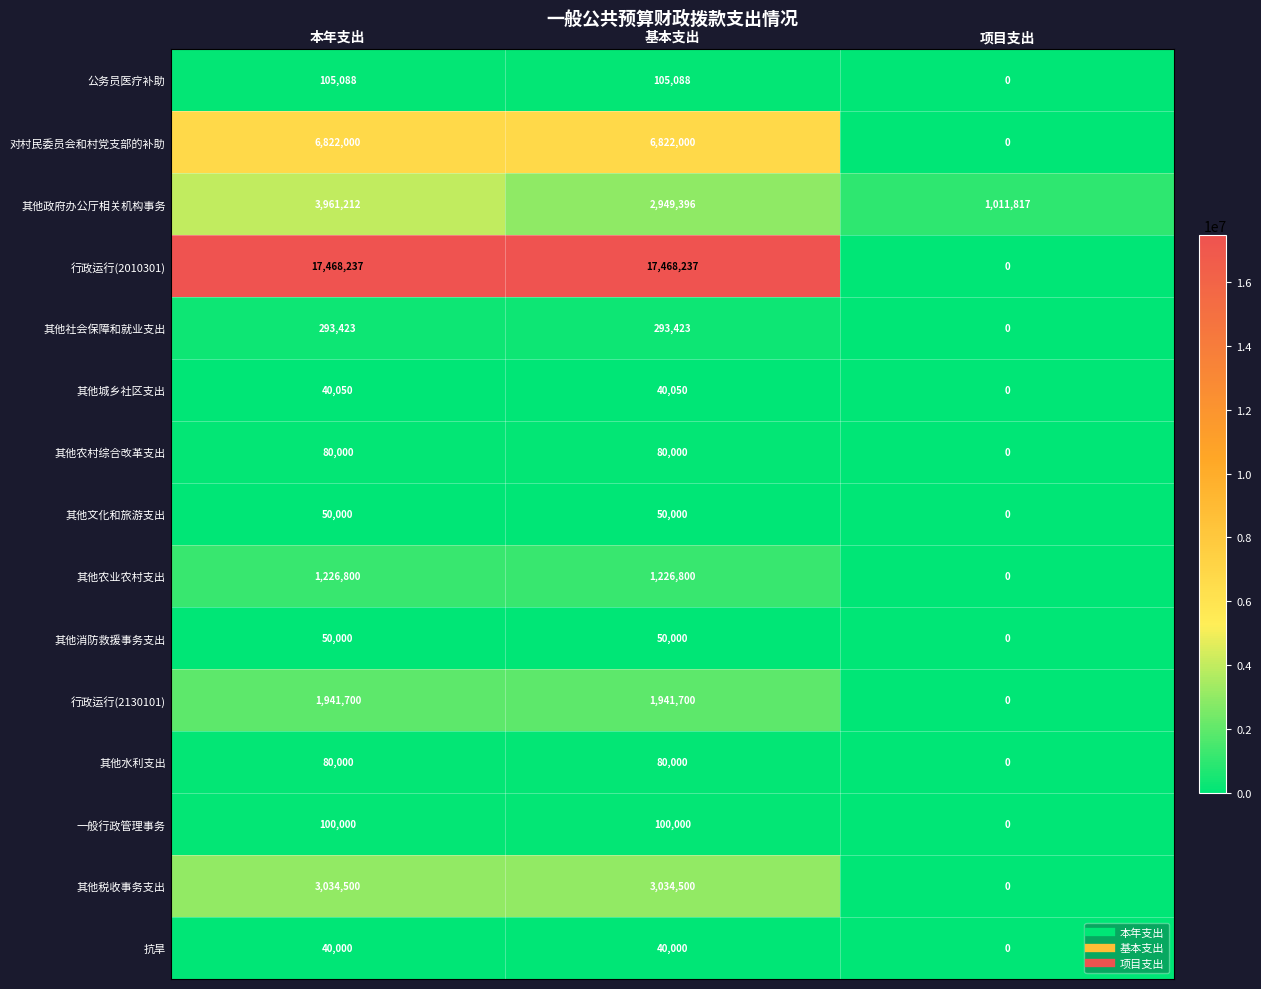

Count the 其他农村综合改革支出 values in the range 0 to 80000.

3